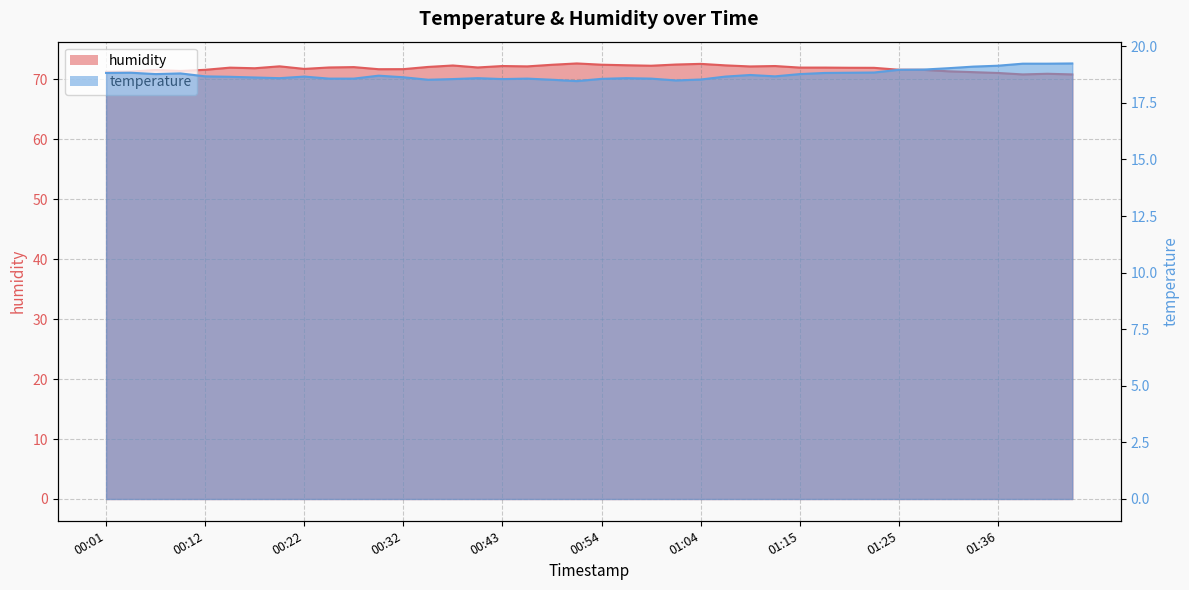

What is the sum of all temperature values?

749.6